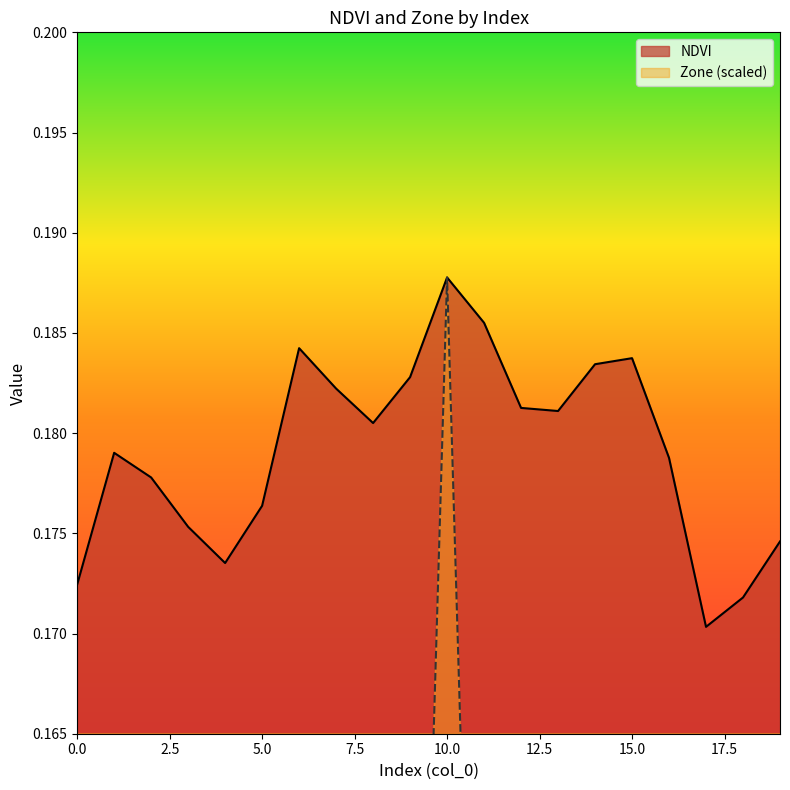

What is the sum of the NDVI values at 13 and 8?

0.4